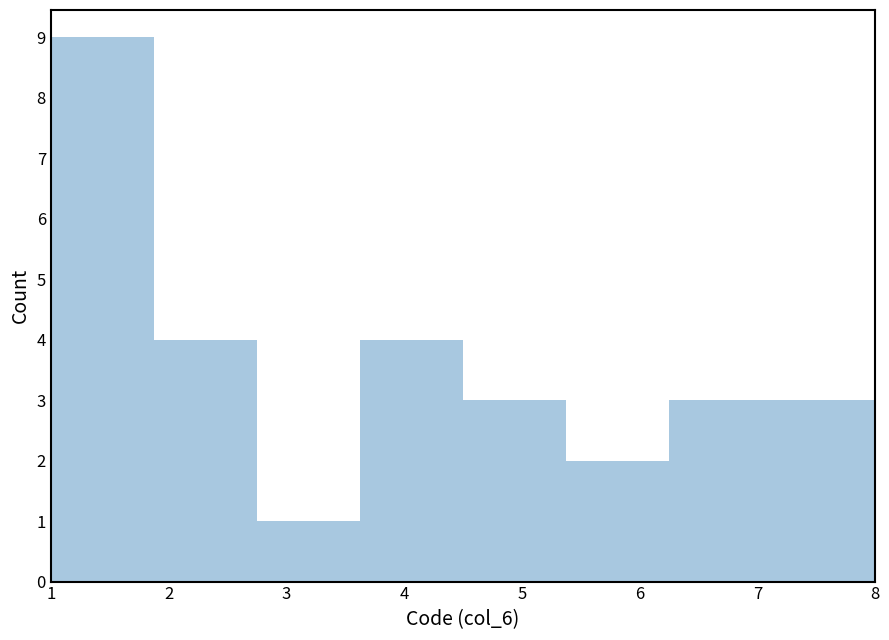

How tall is the bar that spans 2.8 to 3.6 on the x-axis? Neither the bar edges nor the heights are printed on the chart, so give them approximately, as read against the axes.

1